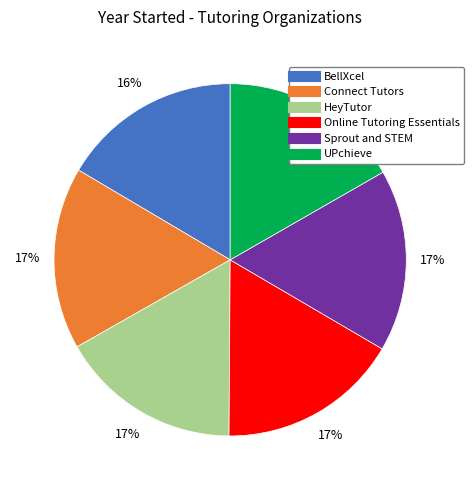

Count the number of slices in the pie.

6